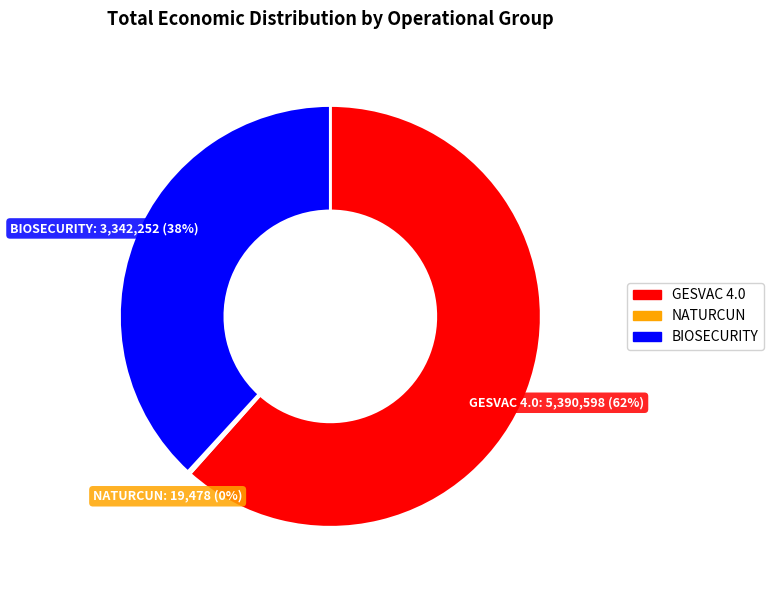

Between BIOSECURITY and GESVAC 4.0, which is larger?

GESVAC 4.0